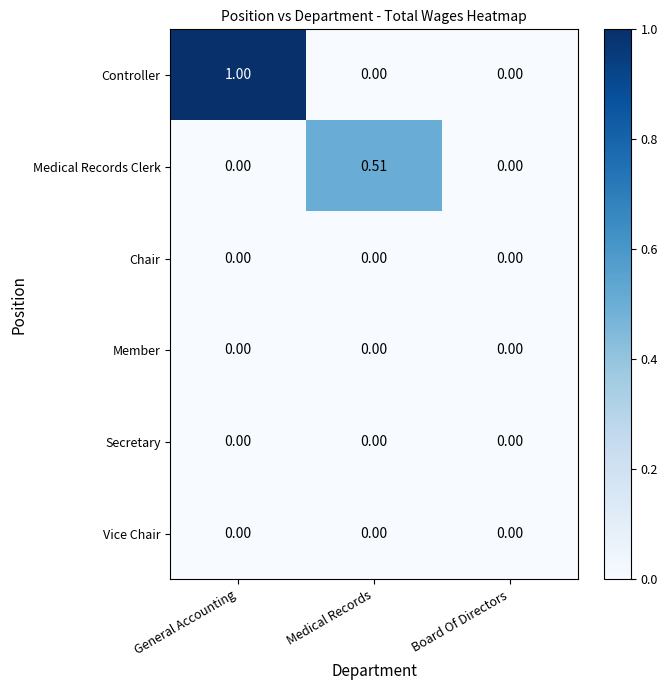

At which category is the sum across all series the highest?

General Accounting